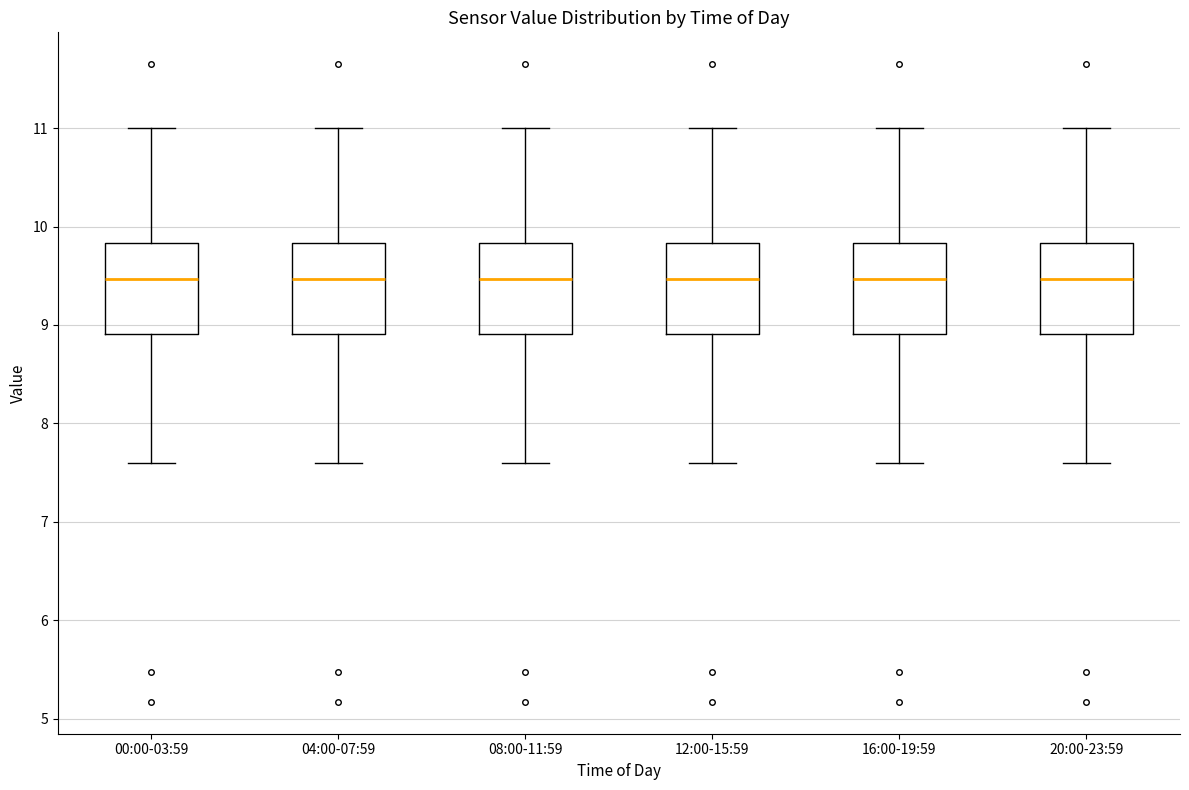

Reading left to right, read every box against the y-axis: the position of its median line, the range the box covers, and the ends of its whiskers. The values are not printed on the chart, so give them approximately, as read against the axis.

00:00-03:59: median 9.5, box 8.9 to 9.8, whiskers 7.6 to 11.0
04:00-07:59: median 9.5, box 8.9 to 9.8, whiskers 7.6 to 11.0
08:00-11:59: median 9.5, box 8.9 to 9.8, whiskers 7.6 to 11.0
12:00-15:59: median 9.5, box 8.9 to 9.8, whiskers 7.6 to 11.0
16:00-19:59: median 9.5, box 8.9 to 9.8, whiskers 7.6 to 11.0
20:00-23:59: median 9.5, box 8.9 to 9.8, whiskers 7.6 to 11.0